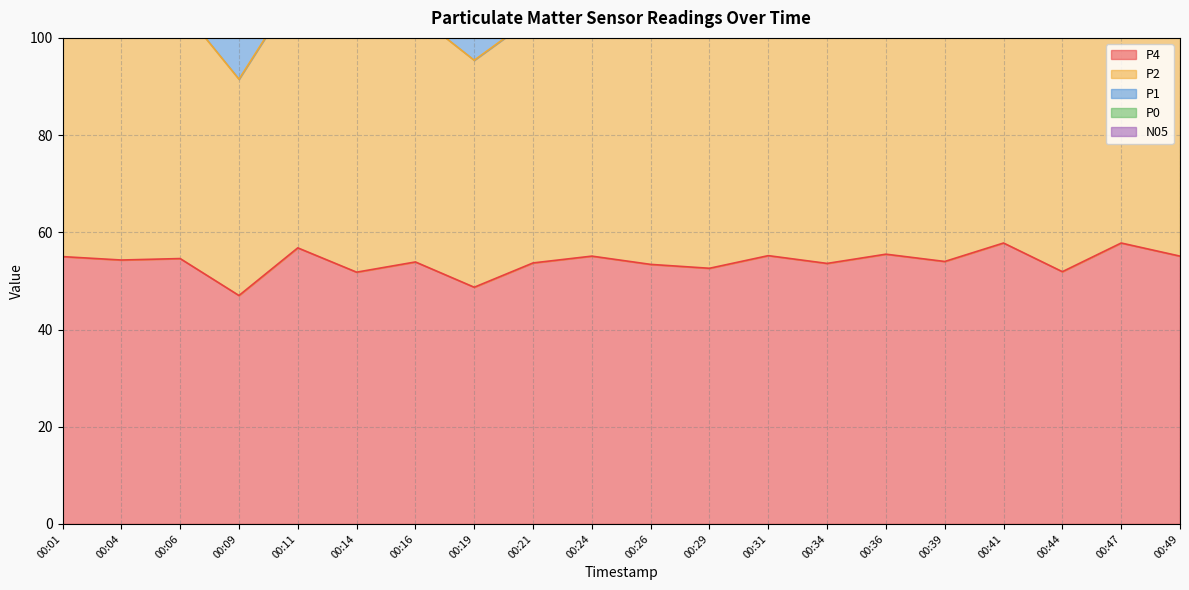

True or false: P4 and P1 cross at least once.

False